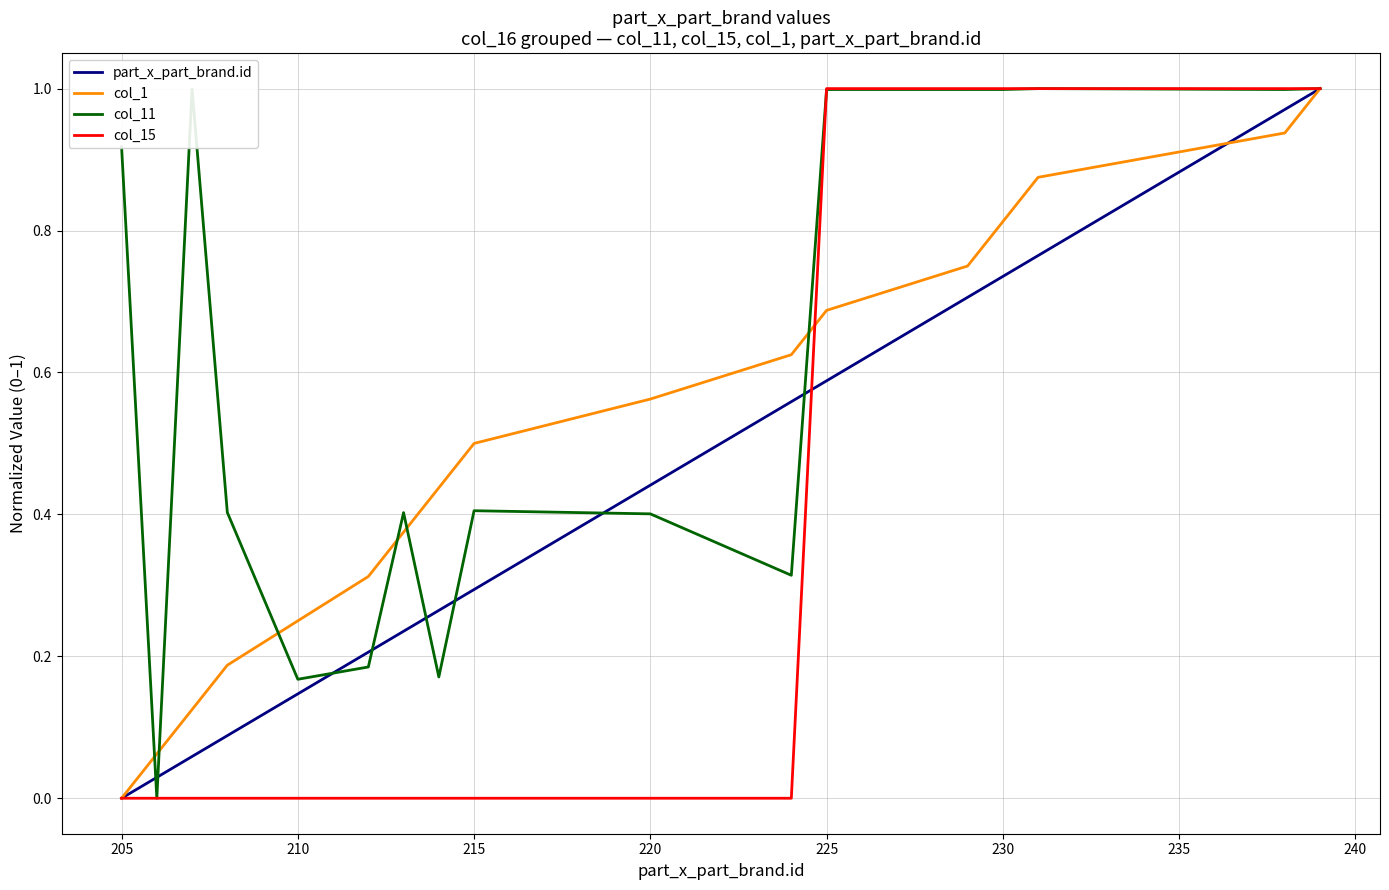

How many values in col_11 are above zero?

16